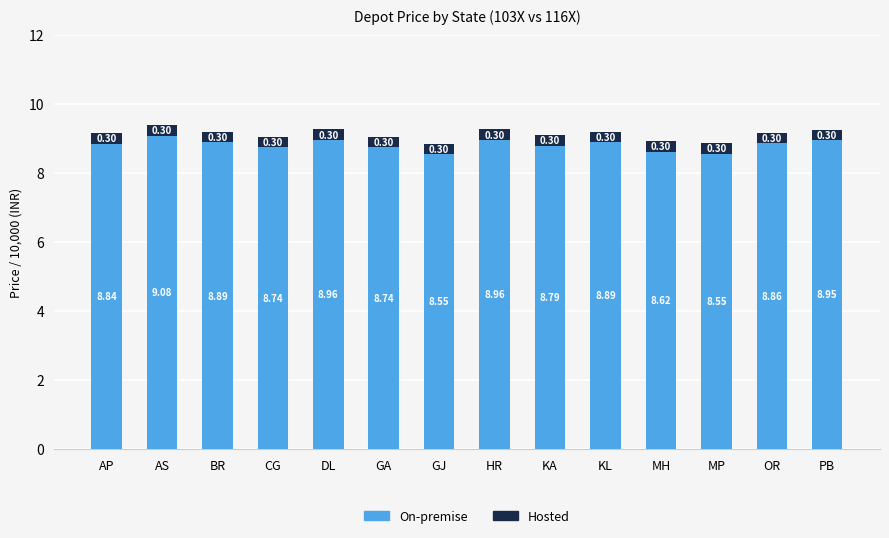

At which label does On-premise reach its peak?

AS